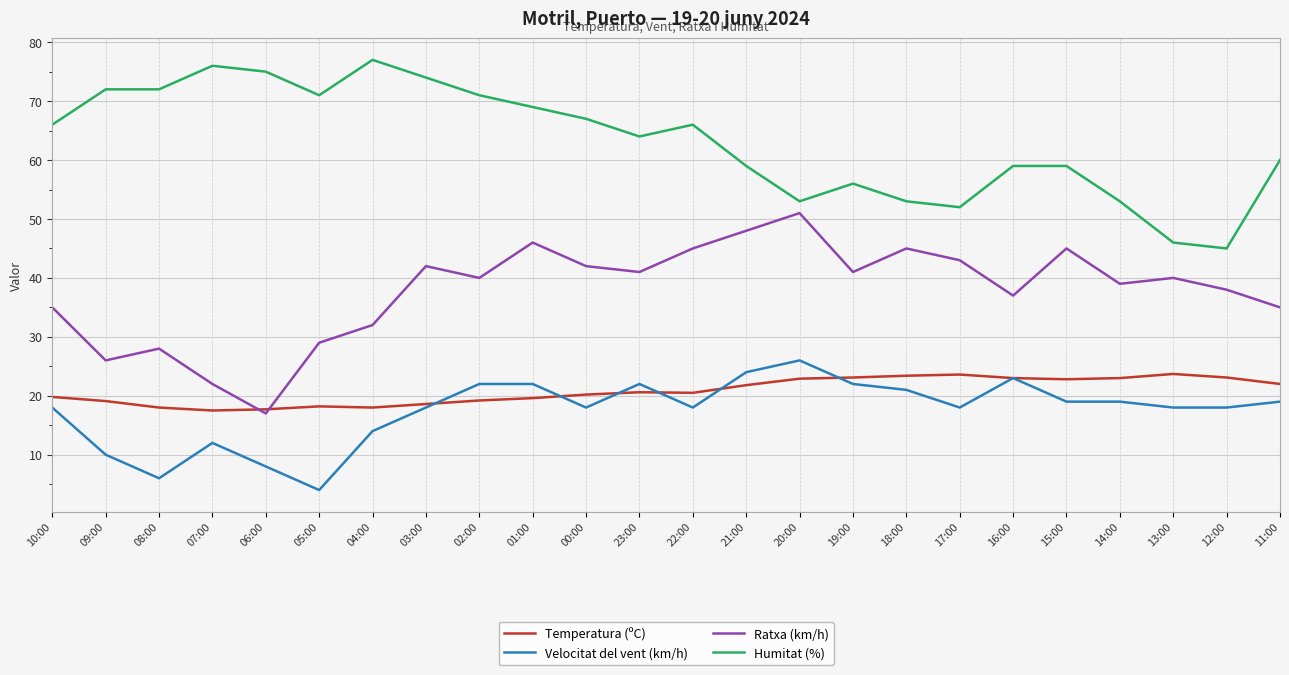

True or false: Humitat (%) and Velocitat del vent (km/h) intersect in this chart.

False